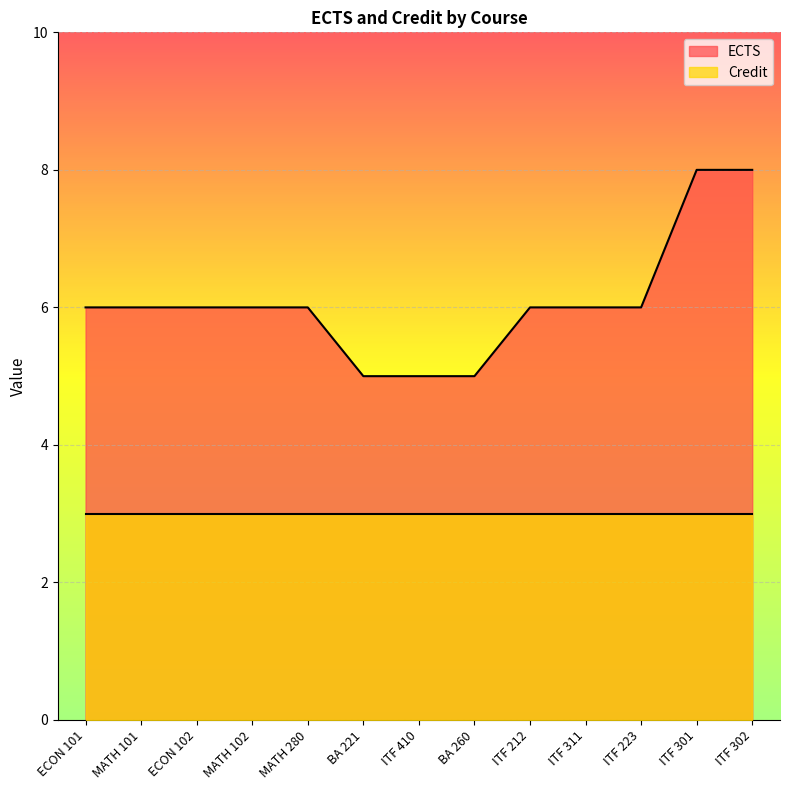

Rank the categories by value from highest to lowest.

ITF 301, ITF 302, ECON 101, MATH 101, ECON 102, MATH 102, MATH 280, ITF 212, ITF 311, ITF 223, BA 221, ITF 410, BA 260